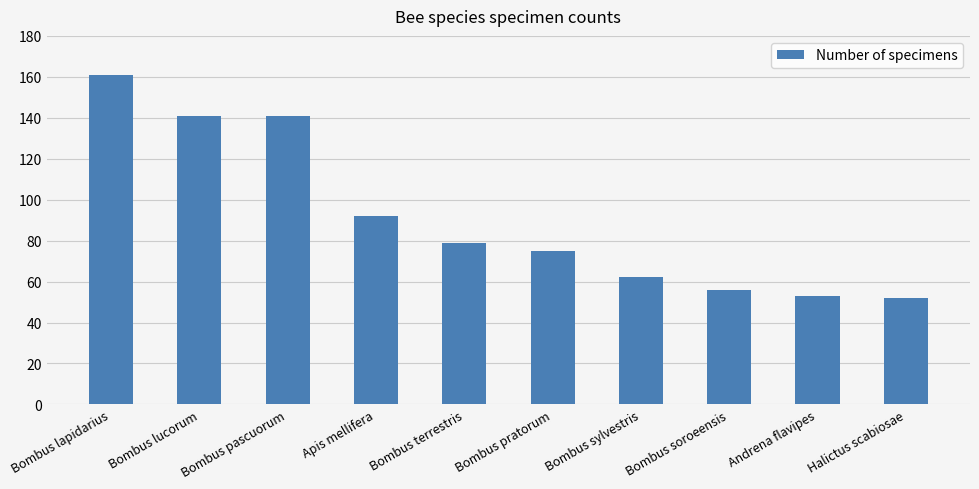

What is the label of the 10th bar from the left?

Halictus scabiosae